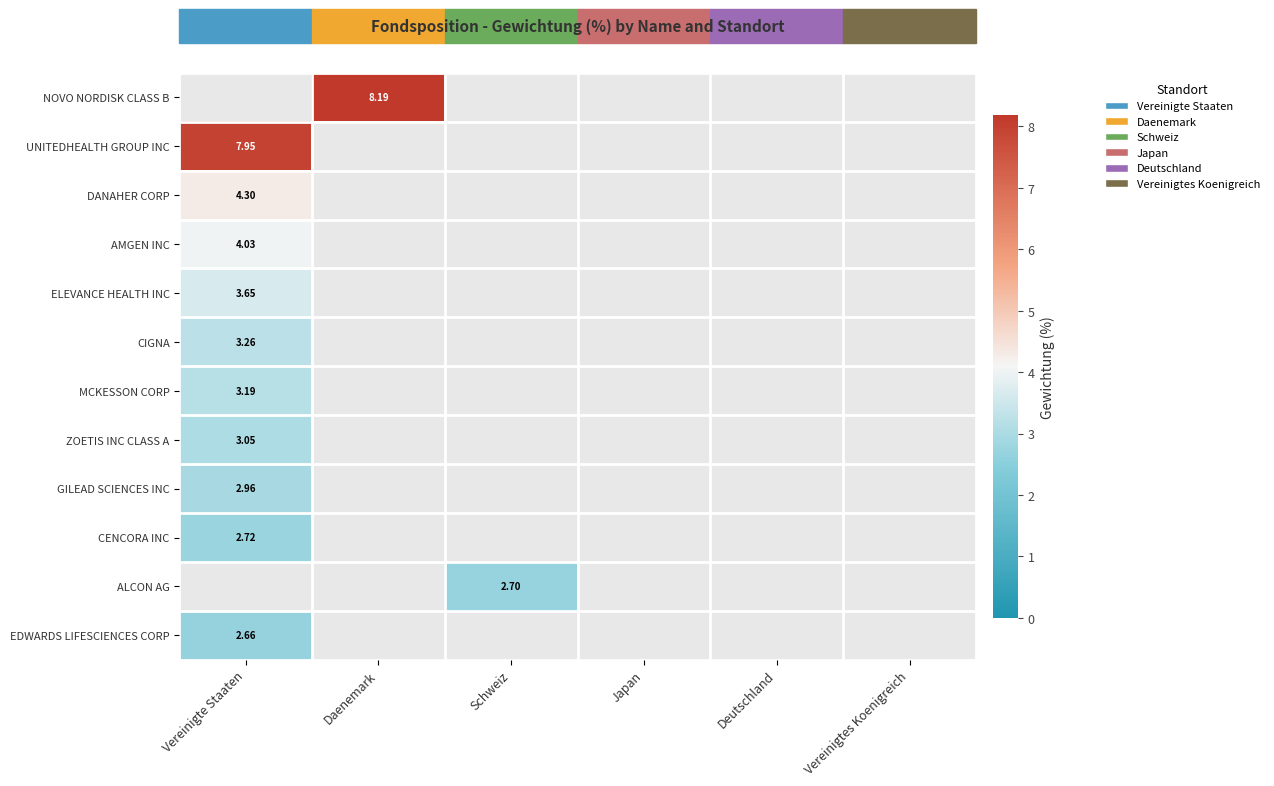

What is the minimum value shown in the chart?

2.7